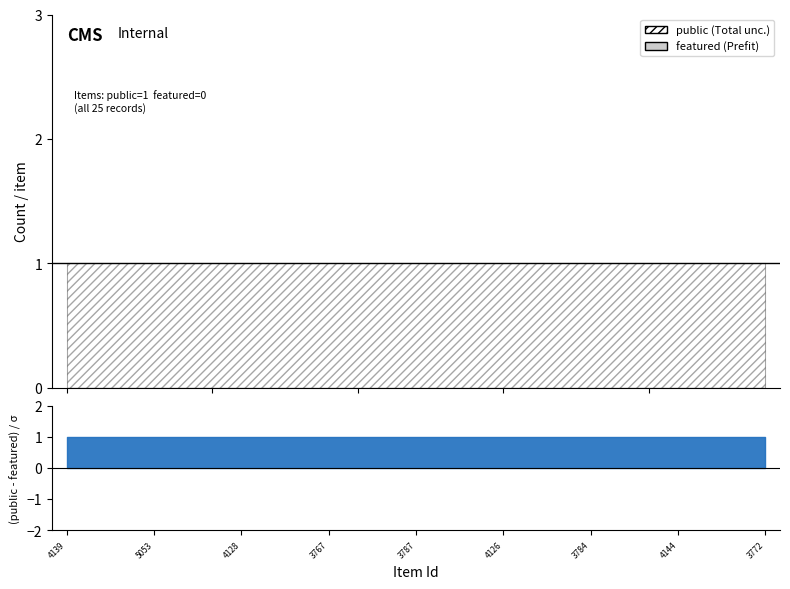

True or false: public has a value of 1 at 4126.

True